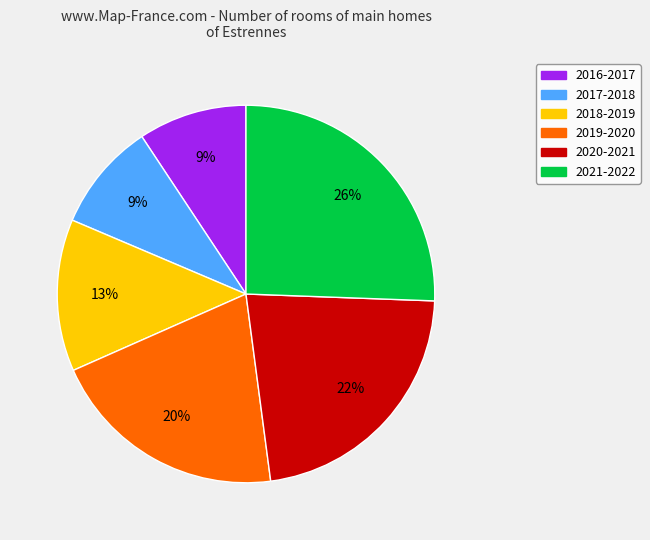

What is the largest slice in the pie chart?

2021-2022